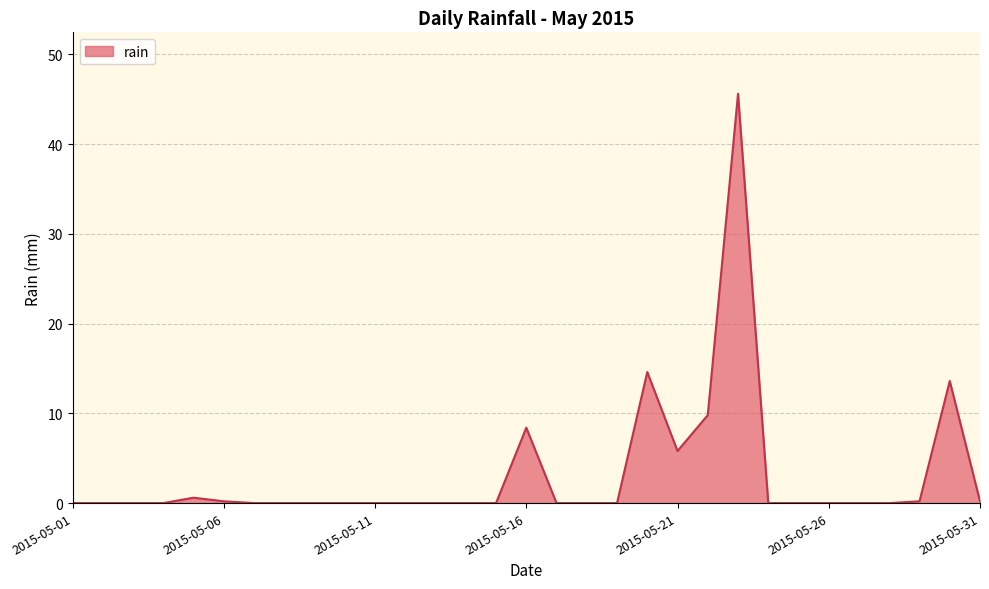

What is the difference between the maximum and minimum values?

45.6